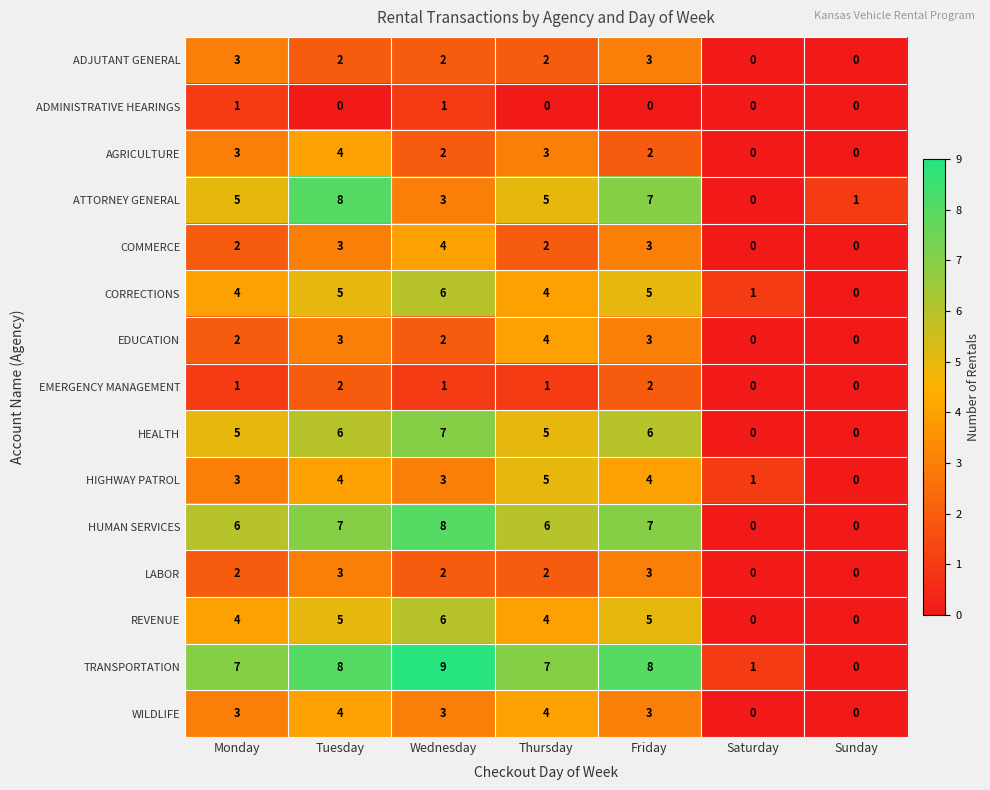

Is the value of WILDLIFE at Thursday greater than the value of ADMINISTRATIVE HEARINGS at Tuesday?

Yes